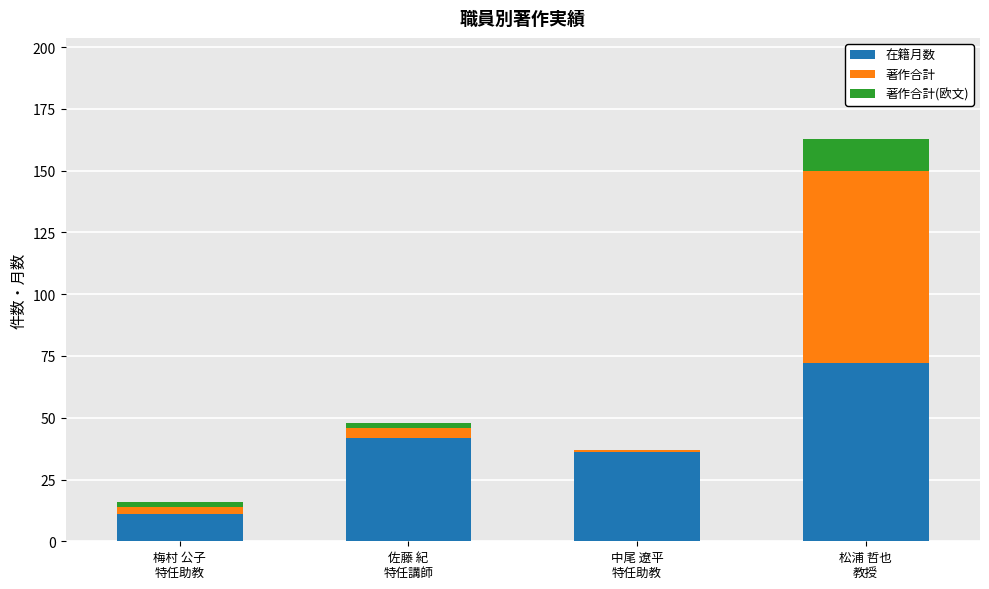

What is the sum of all 在籍月数 values?

161